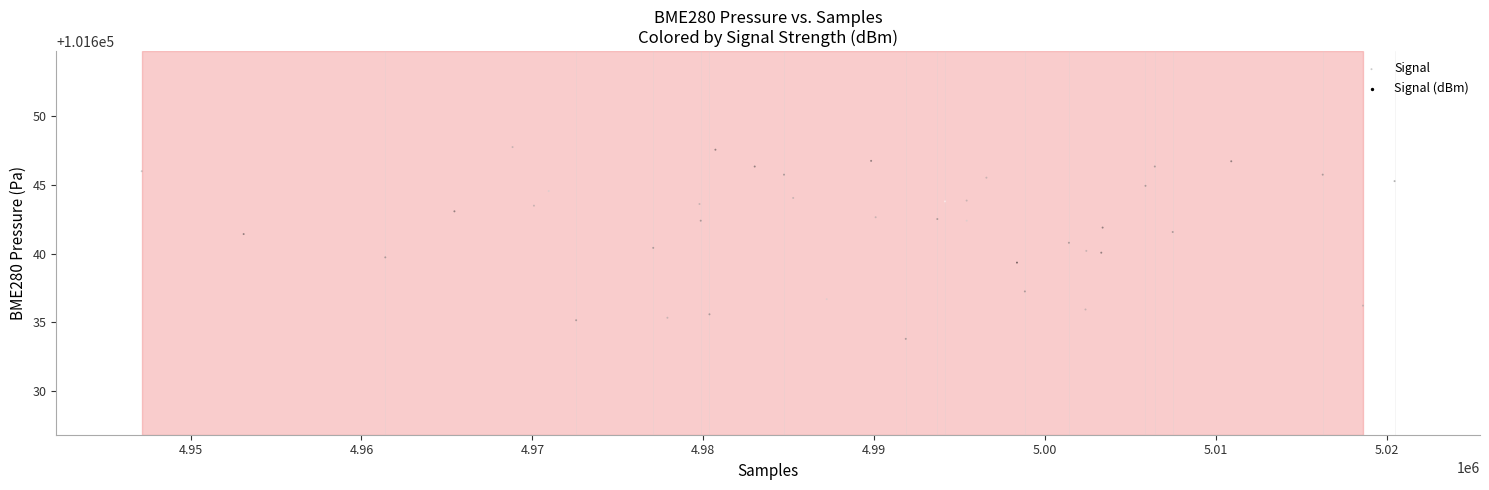

What is the range of Y values (max minus min)?

13.9